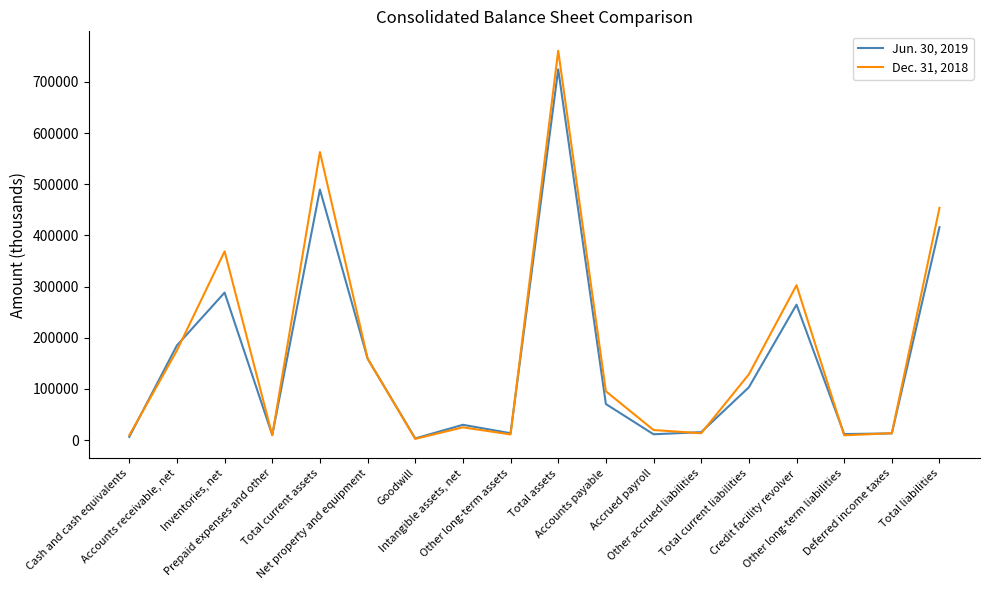

What is the maximum value shown in the chart?

760740